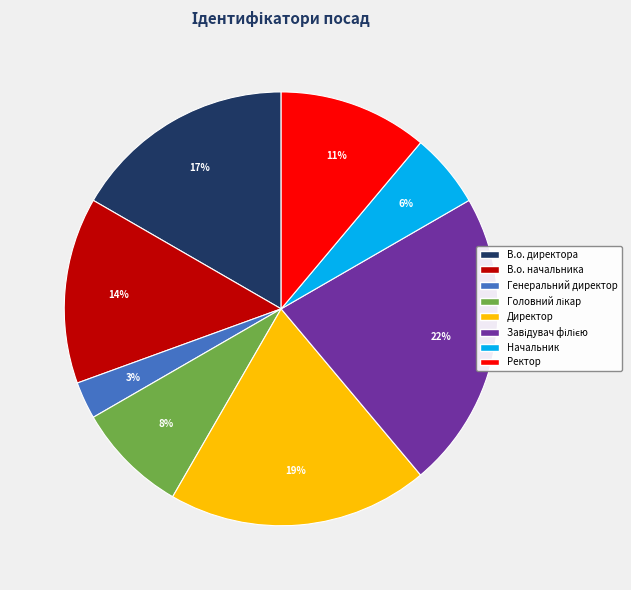

Count the number of slices in the pie.

8